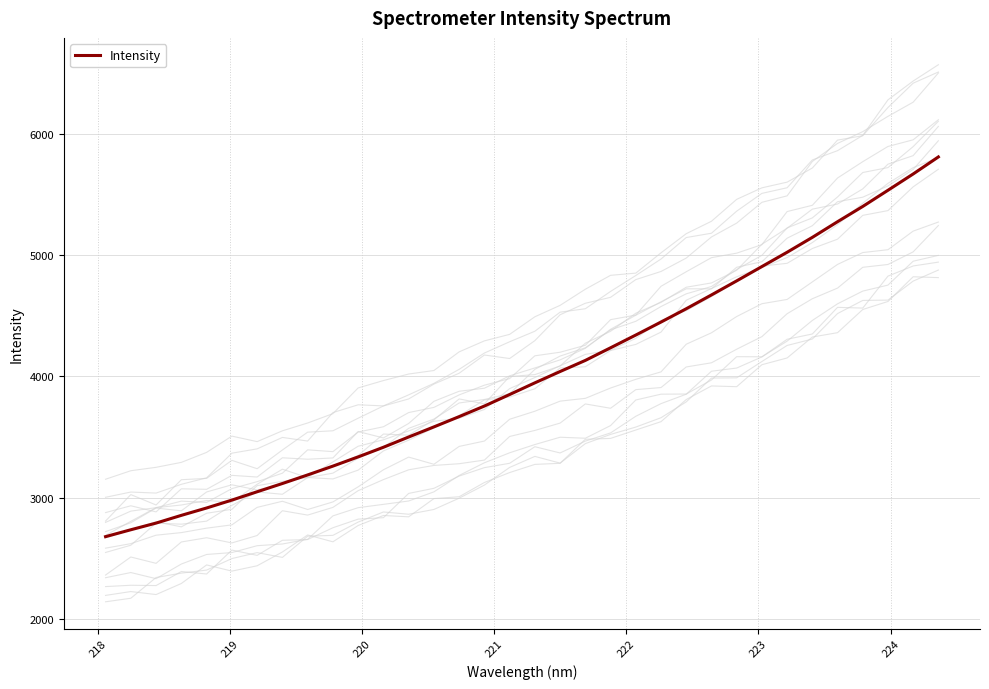

What is the maximum value for Intensity?

5807.2